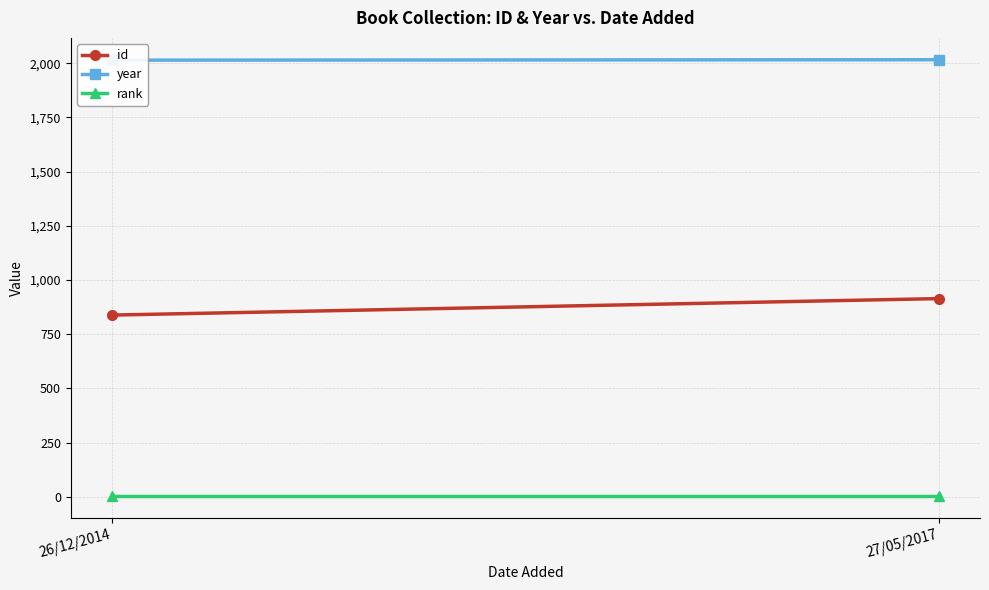

What is the value of the id point at the 2nd from the left?

914